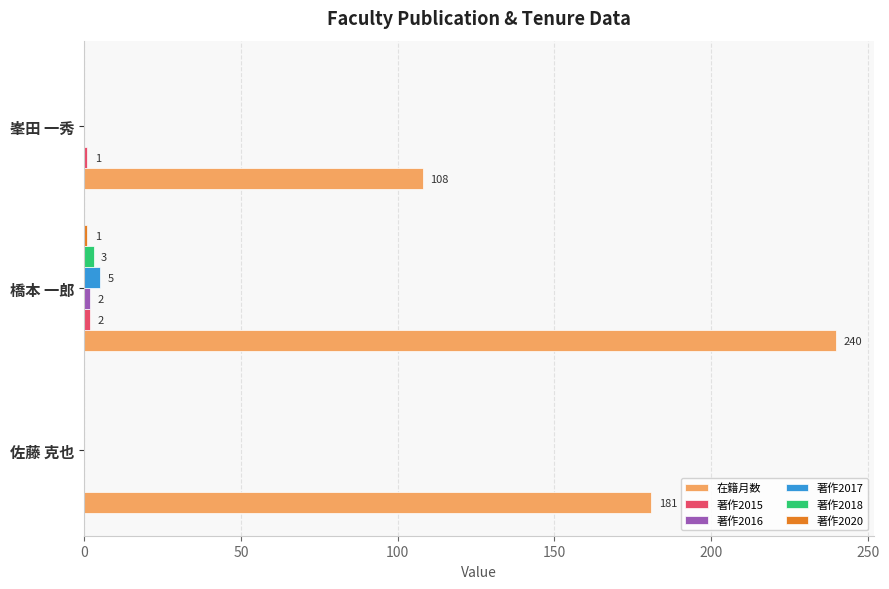

Which category has the highest value across all series?

橋本 一郎